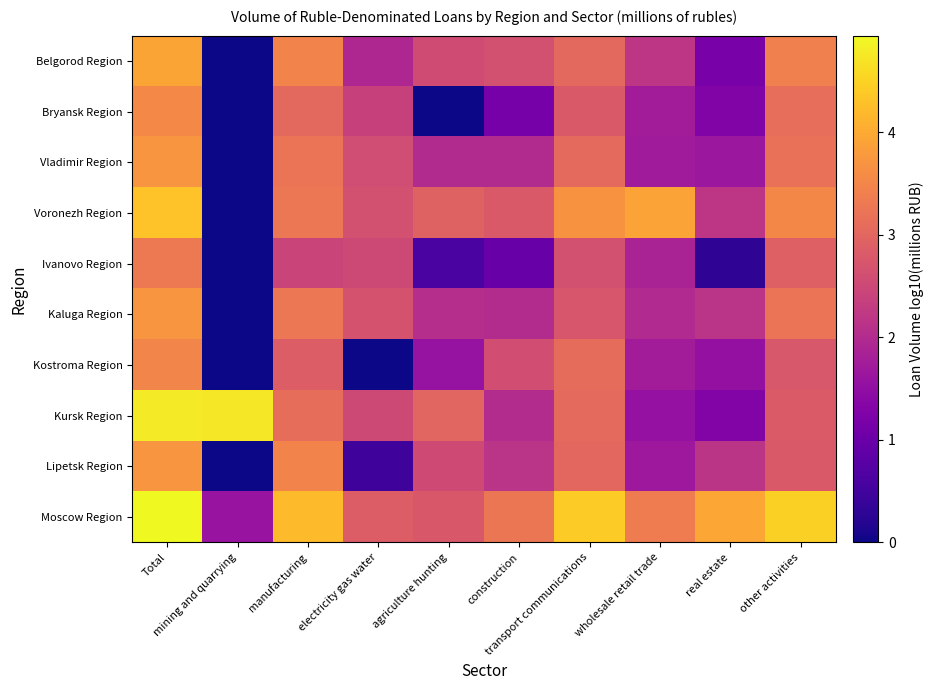

Rank the series at real estate from lowest to highest value.

Ivanovo Region, Belgorod Region, Bryansk Region, Kursk Region, Kostroma Region, Vladimir Region, Kaluga Region, Lipetsk Region, Voronezh Region, Moscow Region